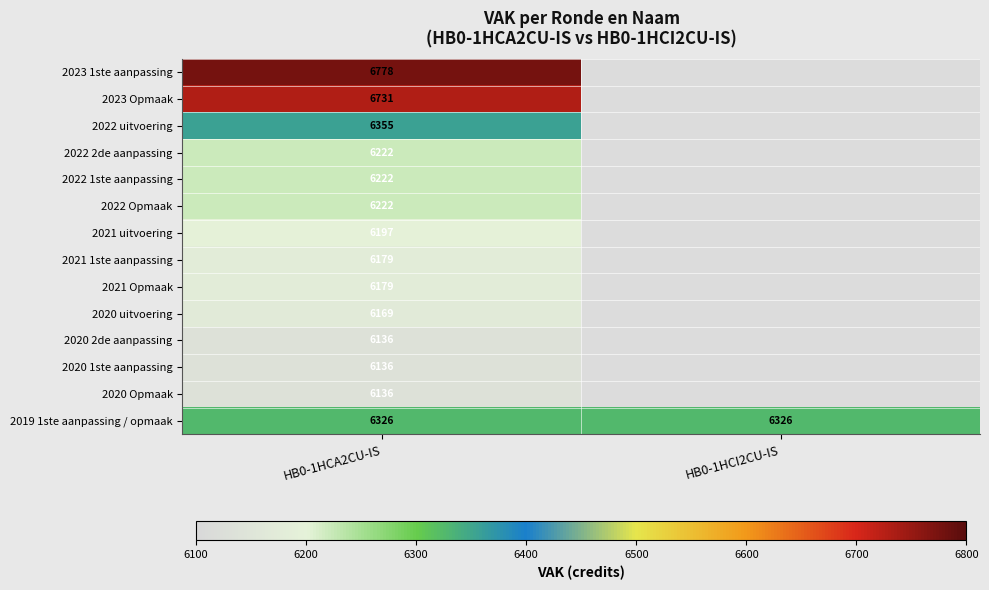

What is the spread (max minus min) of values at HB0-1HCA2CU-IS?

642